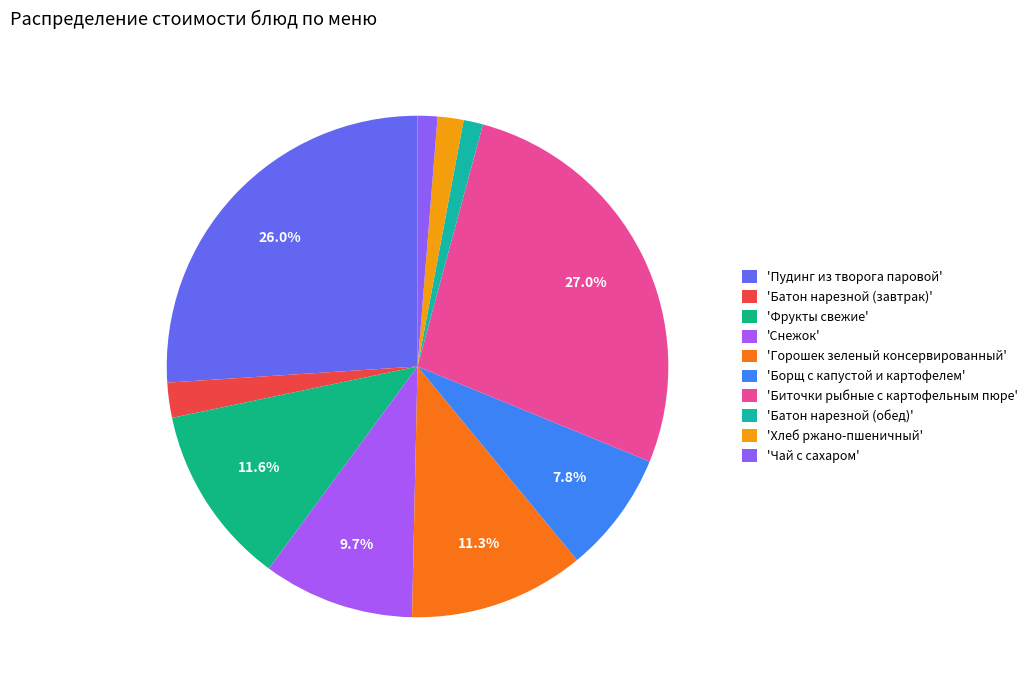

Is there a majority slice in this chart?

No